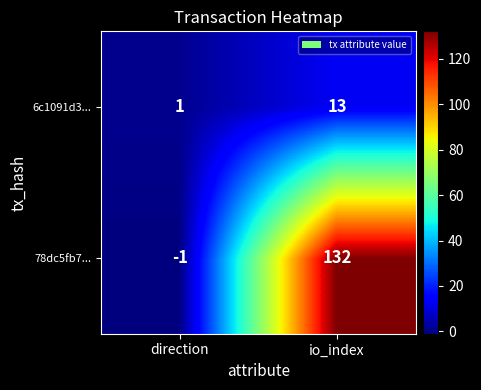

What is the sum of all 6c1091d3... values?

14